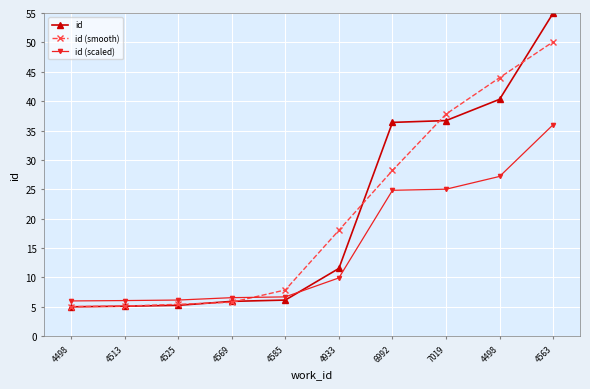

How many series are shown in this chart?

3